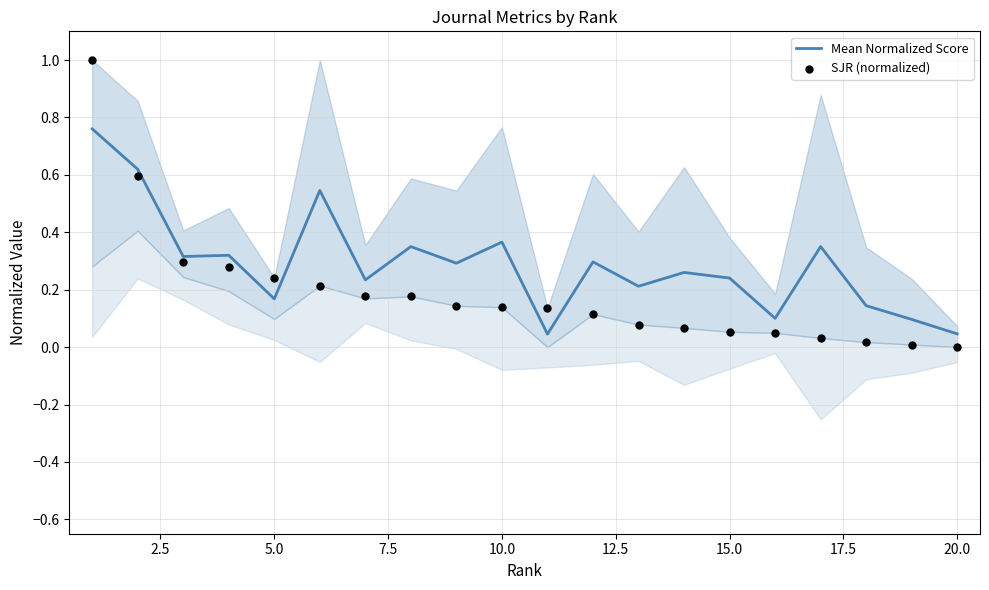

Is the value of SJR (normalized) at 16 greater than the value of Mean Normalized Score at 12?

No